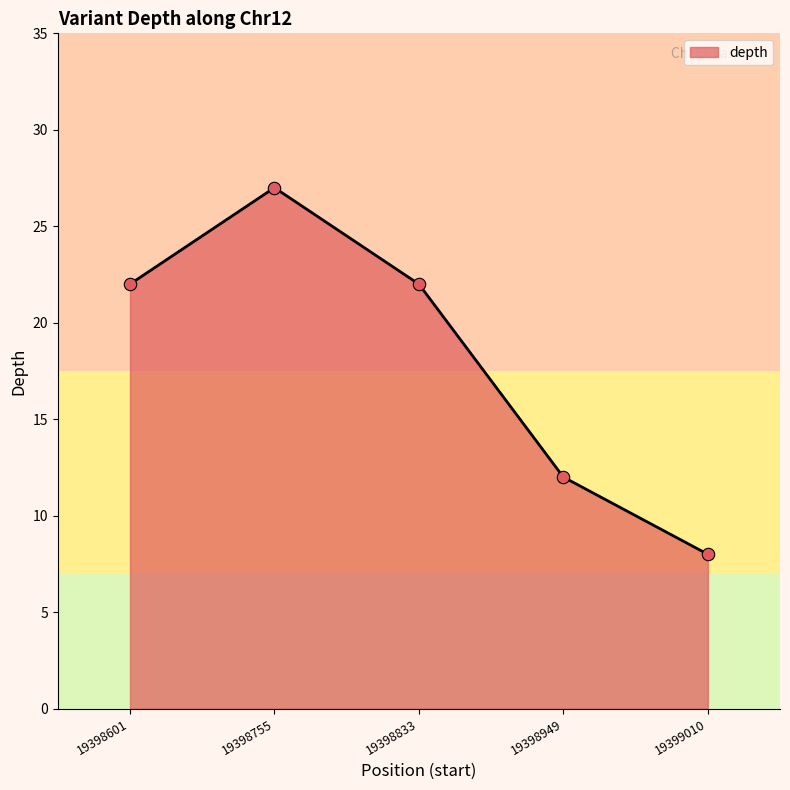

Which has a higher value, 19398833 or 19399010?

19398833